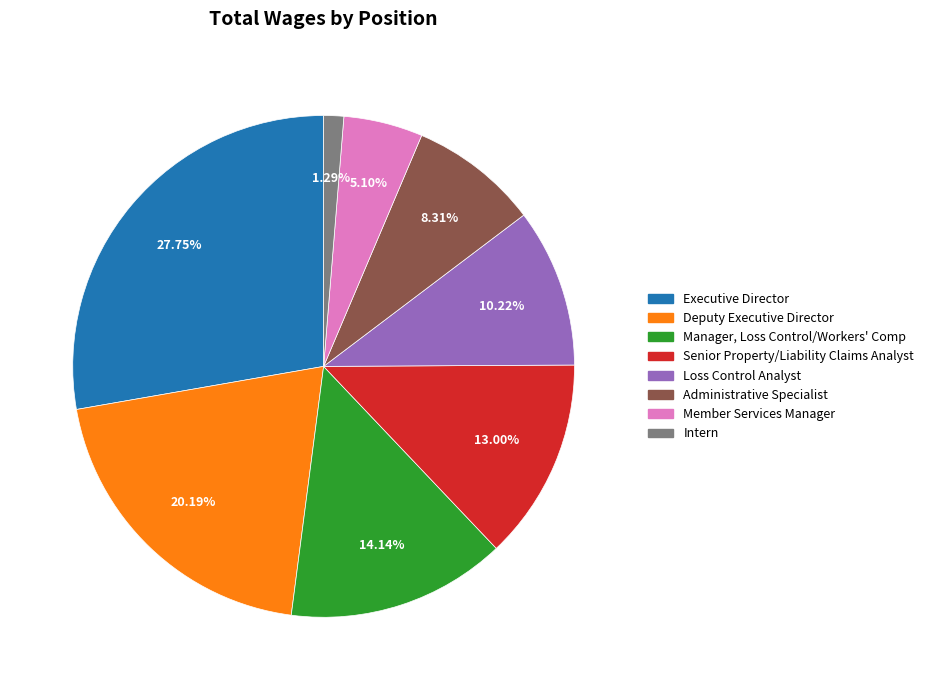

The Administrative Specialist slice represents 8% of the pie. True or false?

True